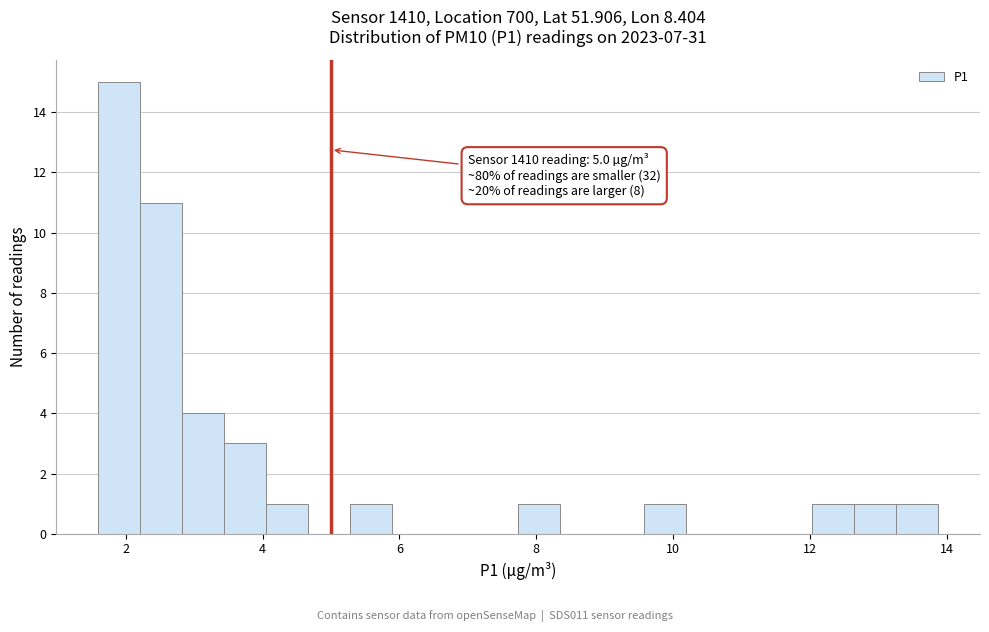

Around what value on the x-axis is the tallest bar? Give the approximate position of its centre, as read against the axis.

2.0